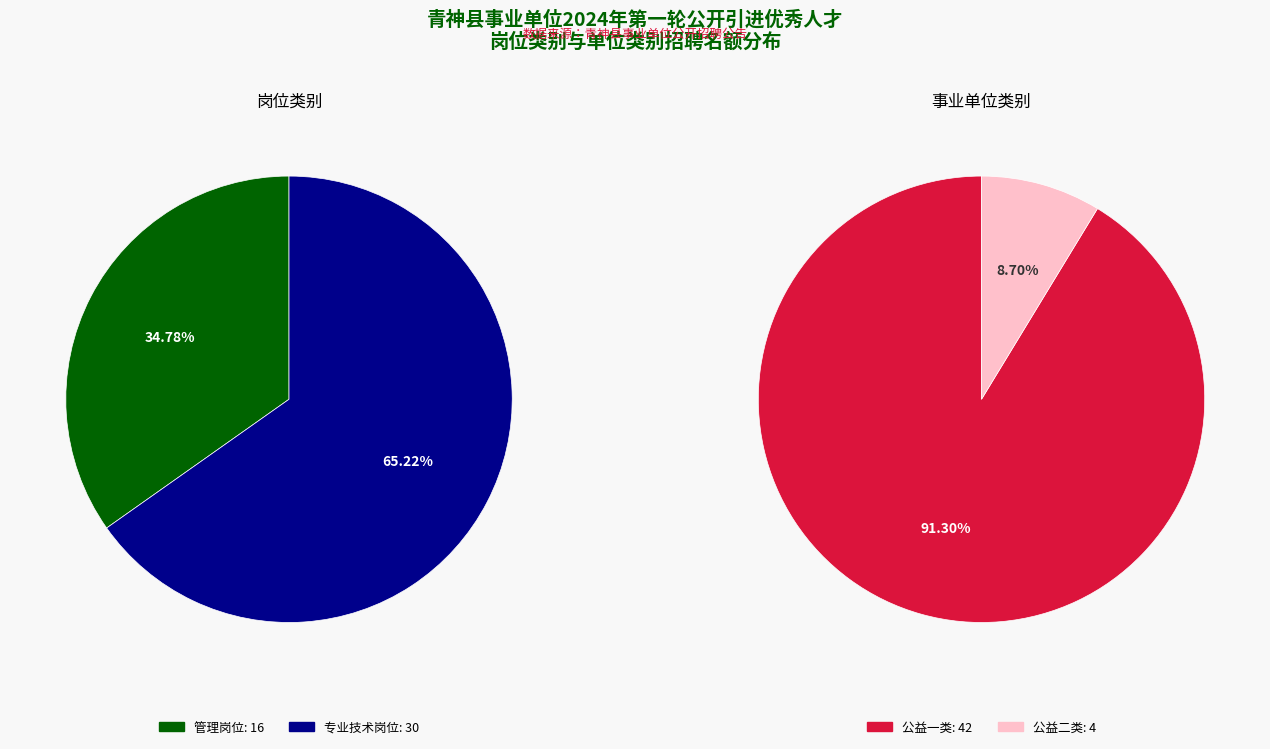

Rank the categories by value from lowest to highest.

管理岗位, 专业技术岗位